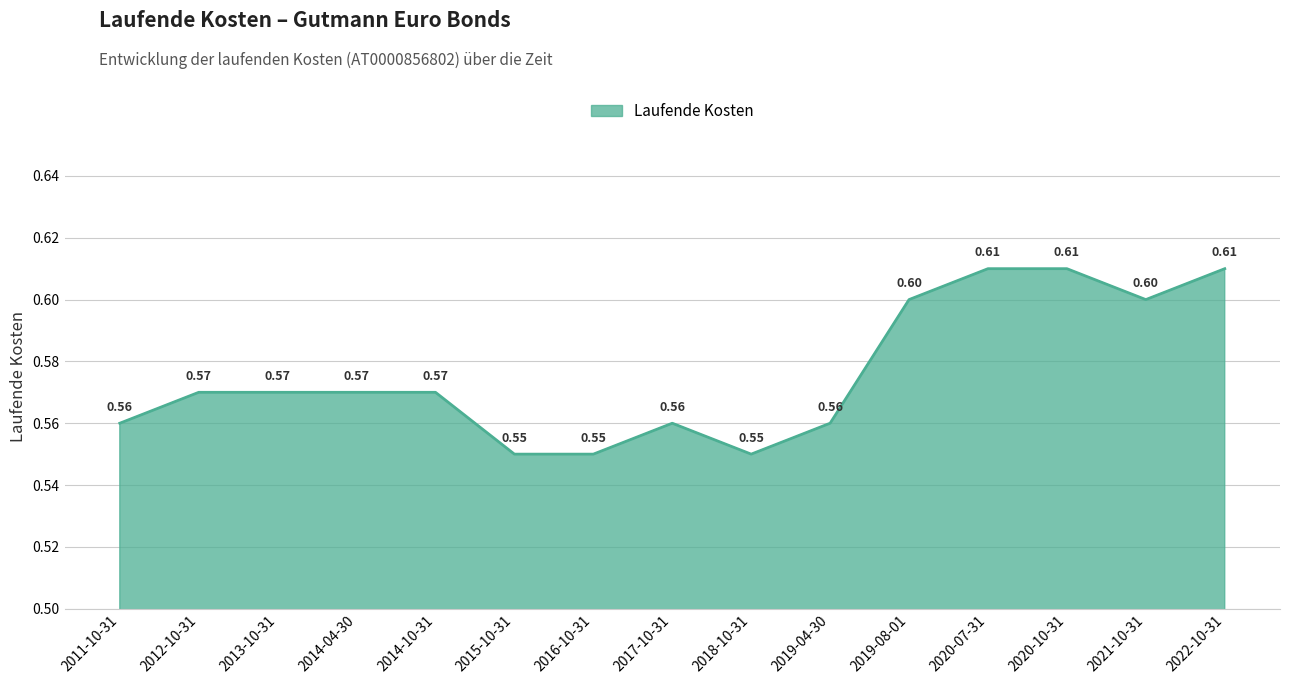

True or false: there are more than 0 points higher than both neighbors.

True